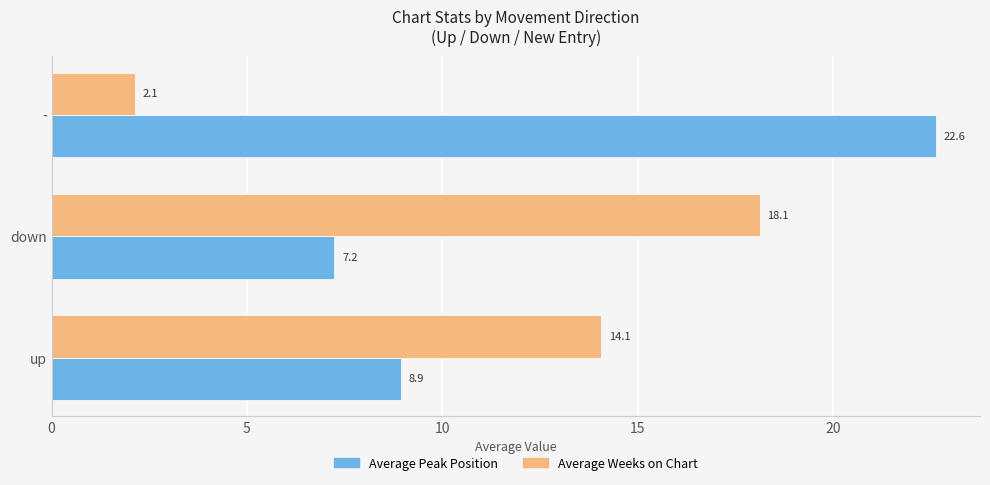

Which series has the largest total across all categories?

Average Peak Position